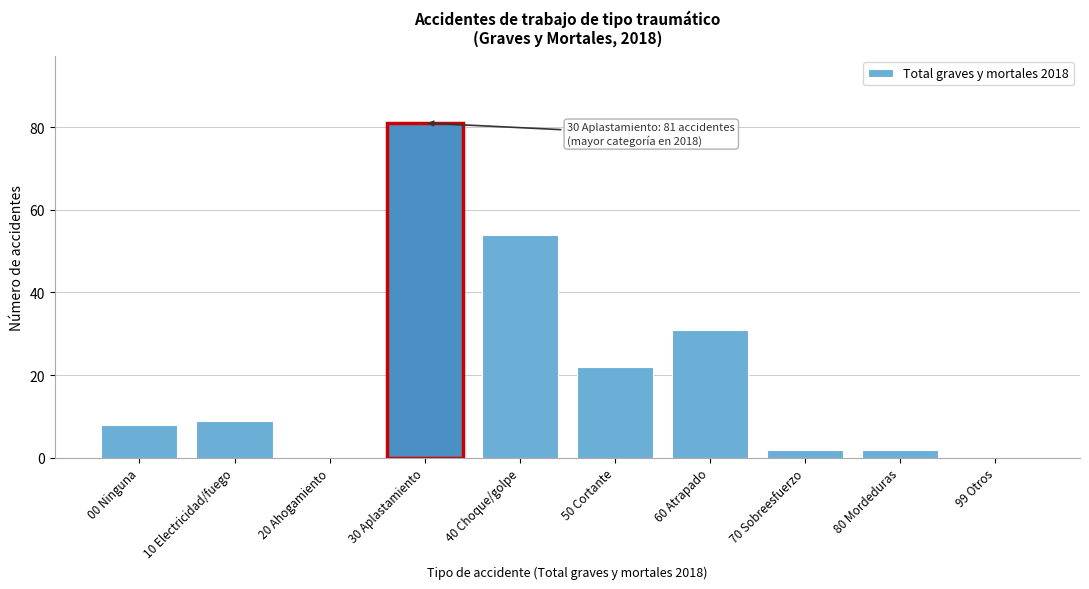

Reading right to left, what are all the values shown in this chart?

99 Otros=0	80 Mordeduras=2	70 Sobreesfuerzo=2	60 Atrapado=31	50 Cortante=22	40 Choque/golpe=54	30 Aplastamiento=81	20 Ahogamiento=0	10 Electricidad/fuego=9	00 Ninguna=8